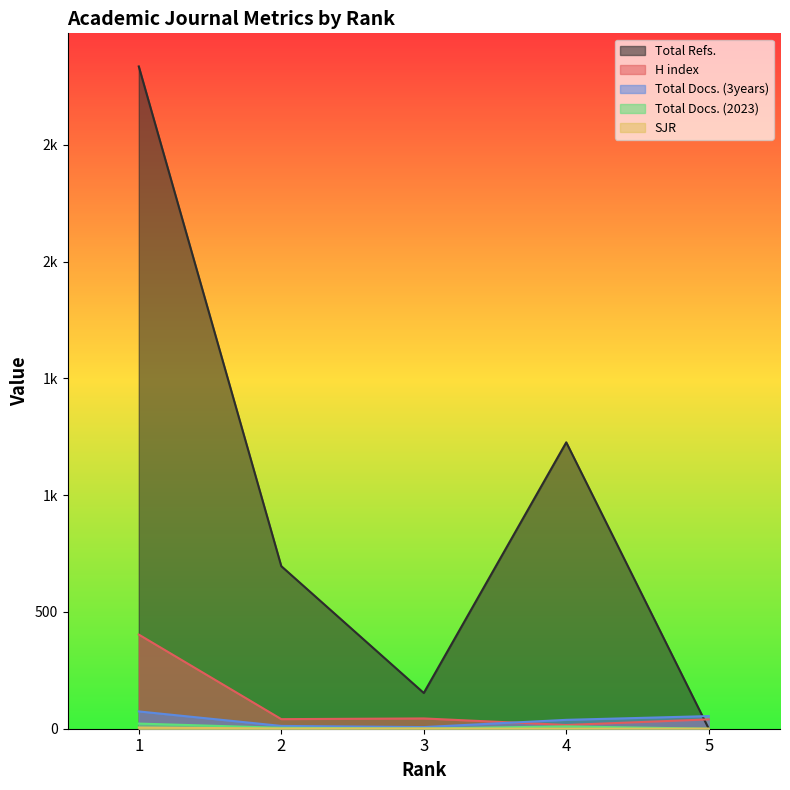

Between which two adjacent categories do Total Docs. (2023) and SJR first intersect?

4 and 5